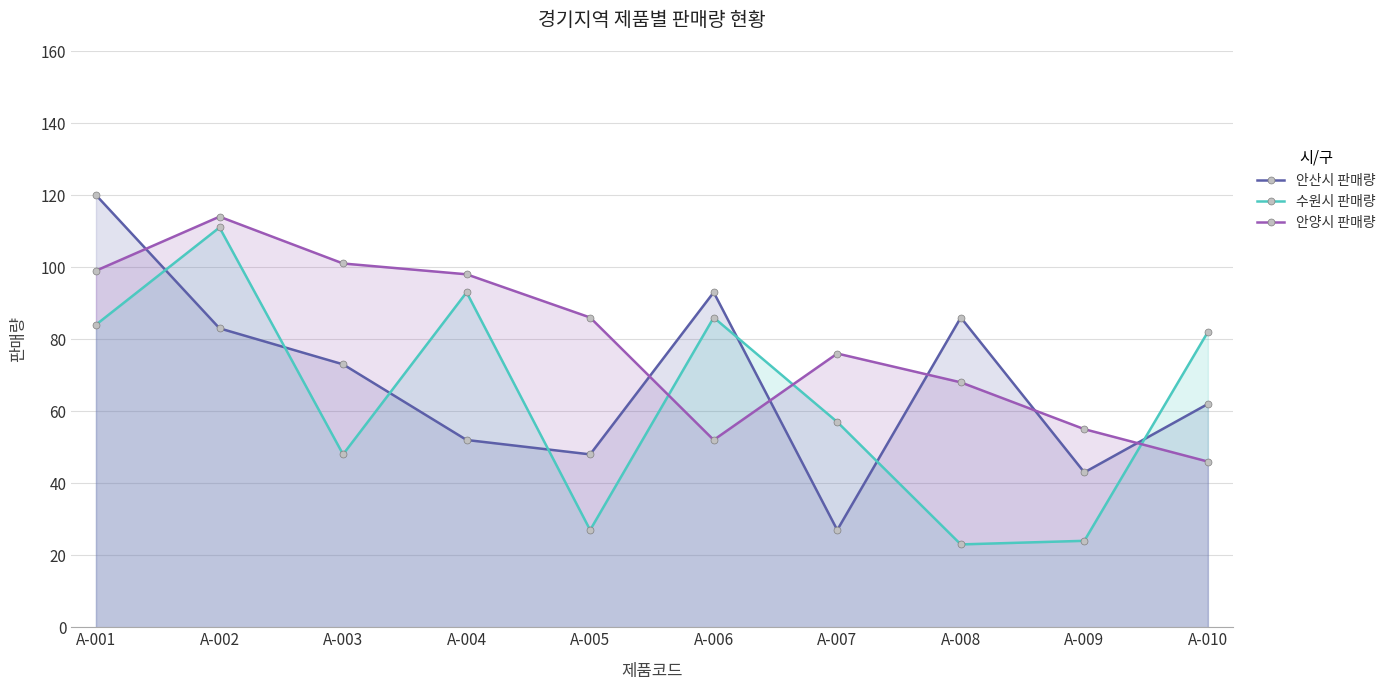

The value of 안산시 판매량 at A-009 is 25. True or false?

False